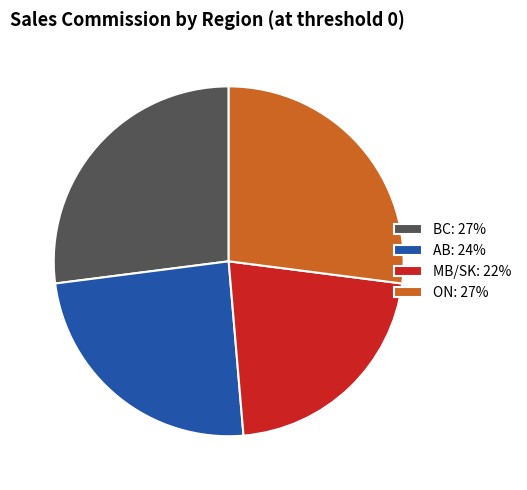

Does BC: 27% represent more than half of the total?

No